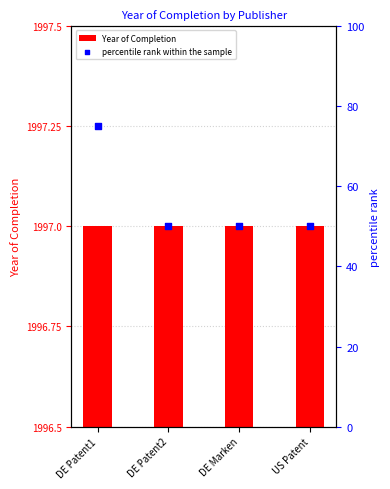

At which category is the sum across all series the highest?

DE Patent1